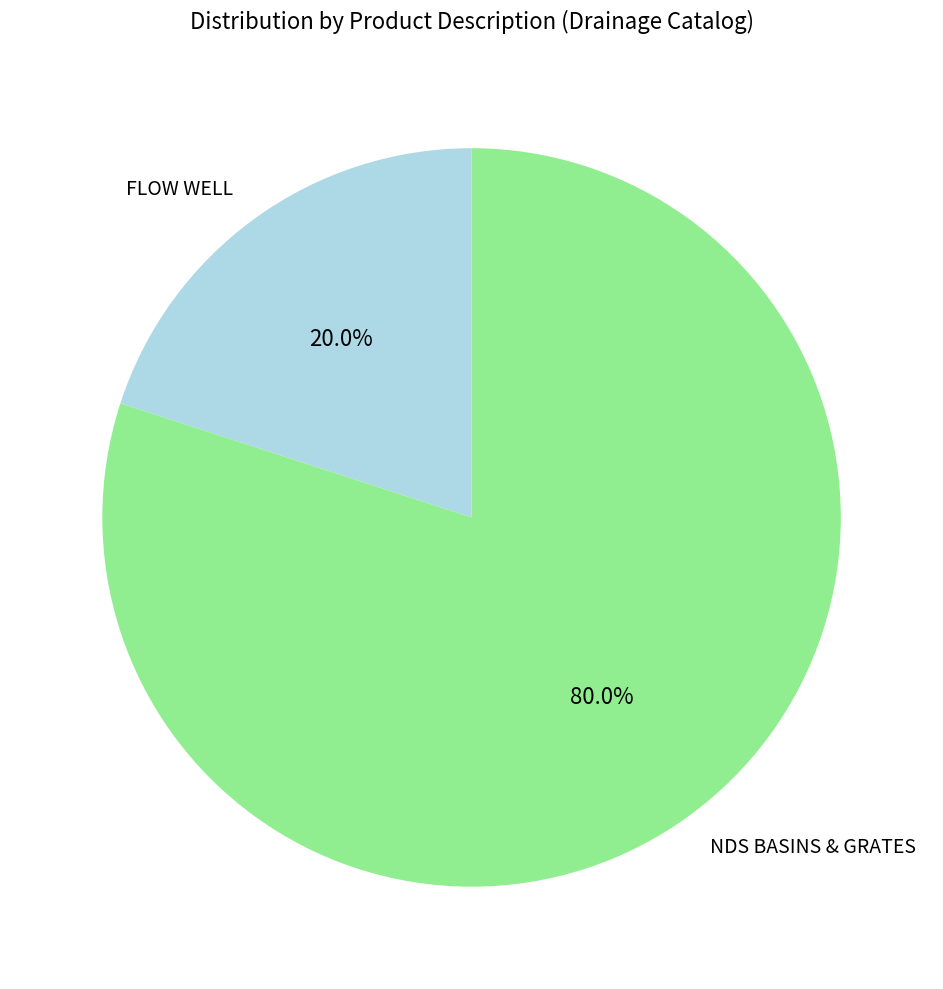

True or false: NDS BASINS & GRATES accounts for 20% of the total.

False